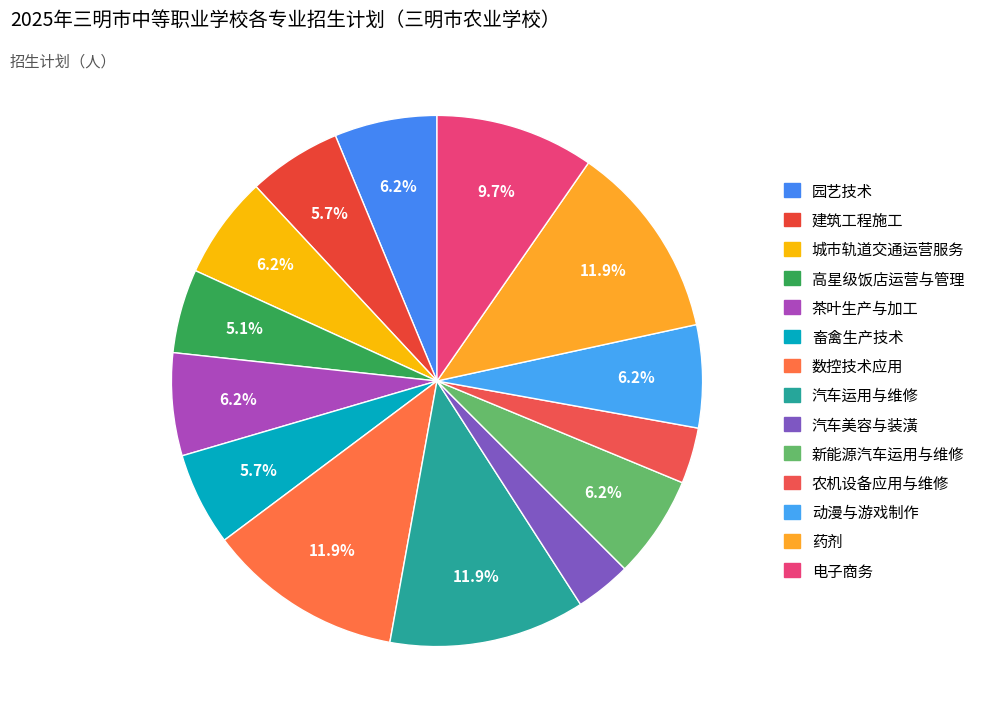

Count the number of slices in the pie.

14